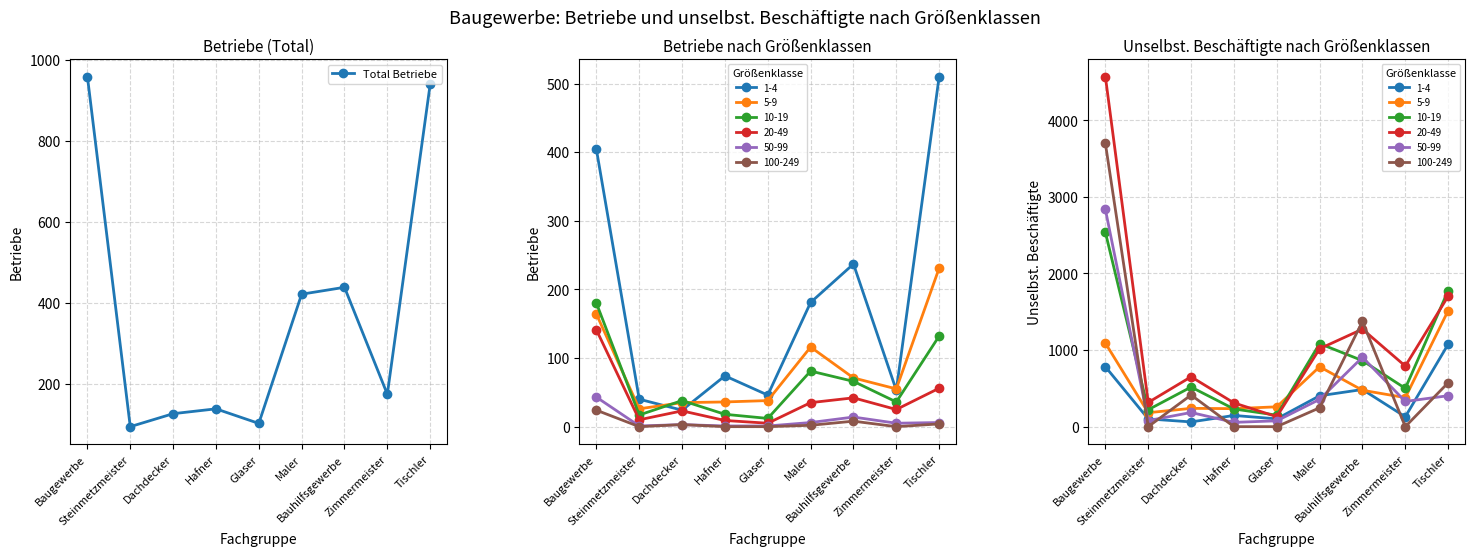

Which category has the lowest value across all series?

Steinmetzmeister